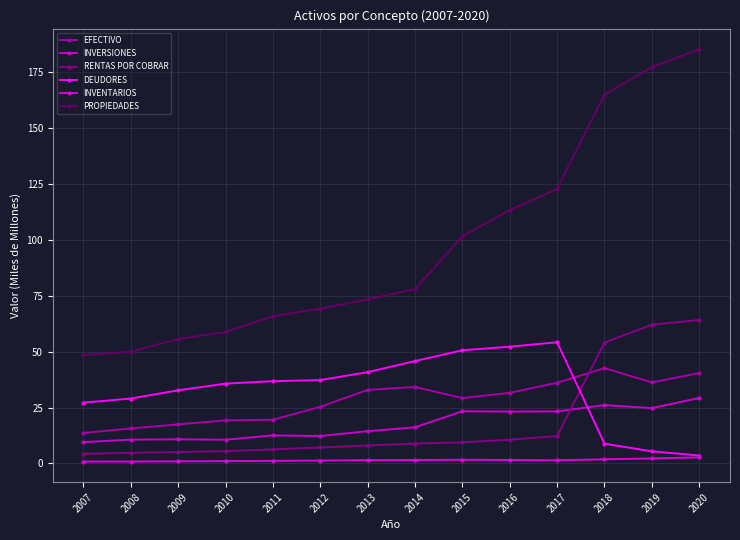

True or false: INVENTARIOS and EFECTIVO cross at least once.

False